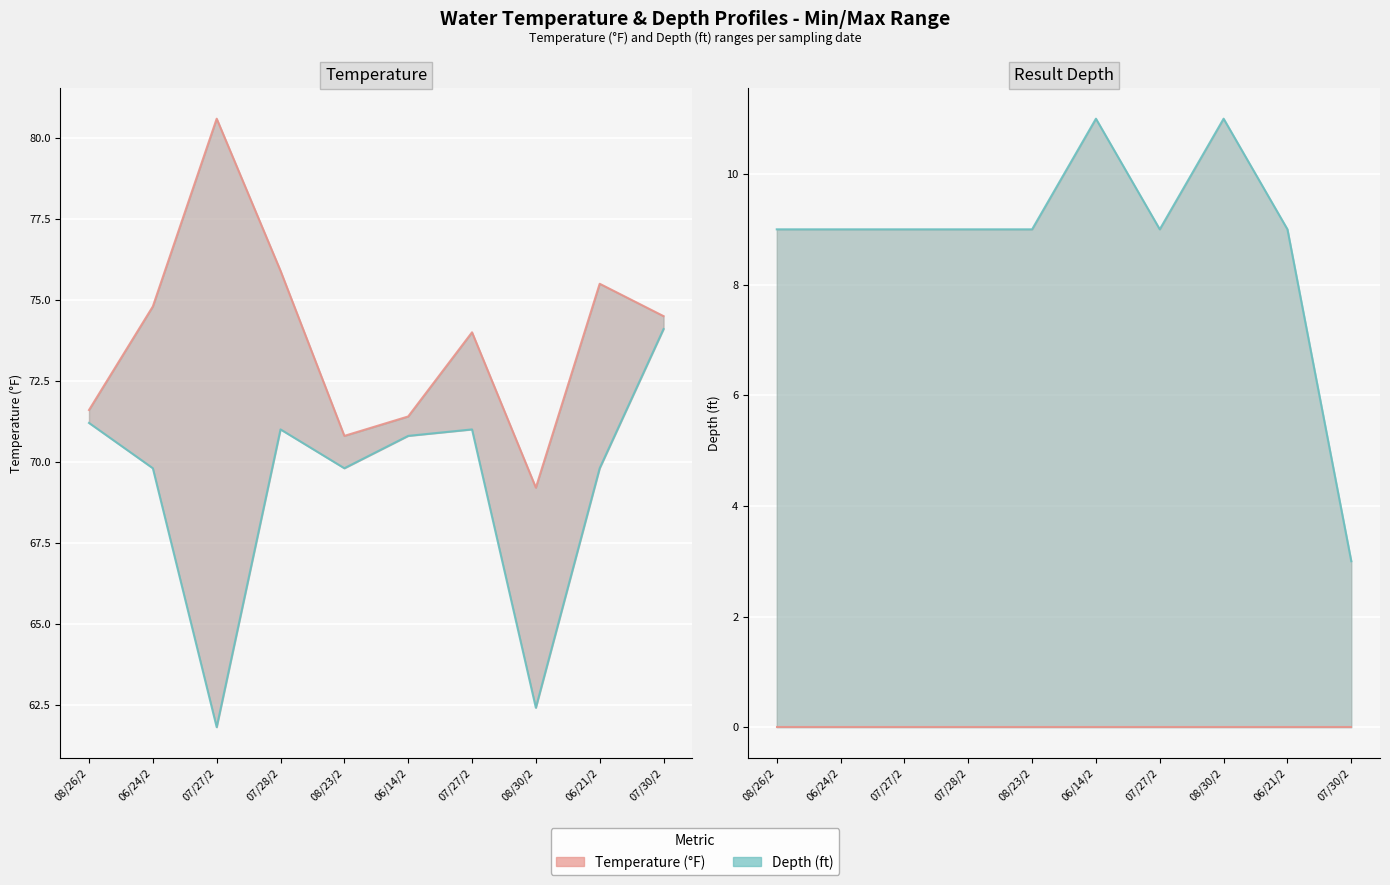

What is the average value of the Temperature min line series?

69.2